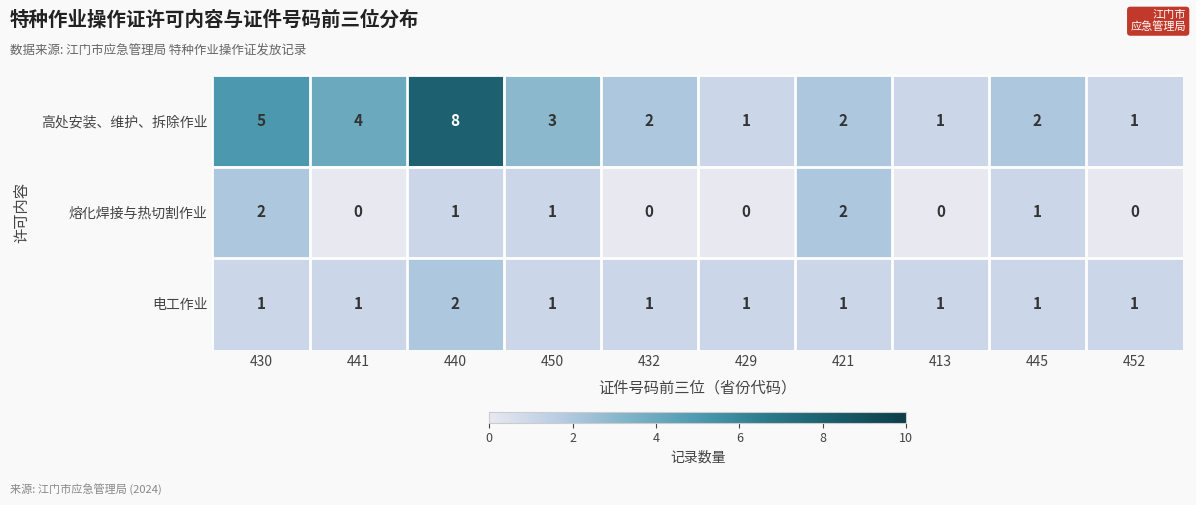

How many 高处安装、维护、拆除作业 values are between 1 and 4?

8